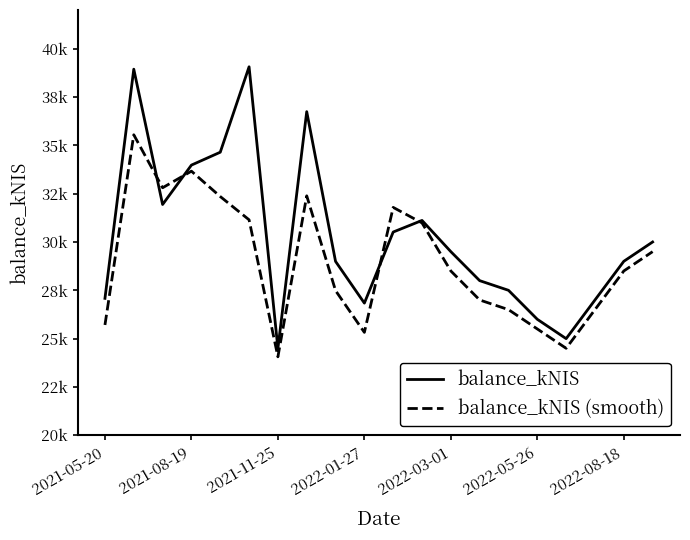

What are all the series names shown in the legend?

balance_kNIS, balance_kNIS (smooth)